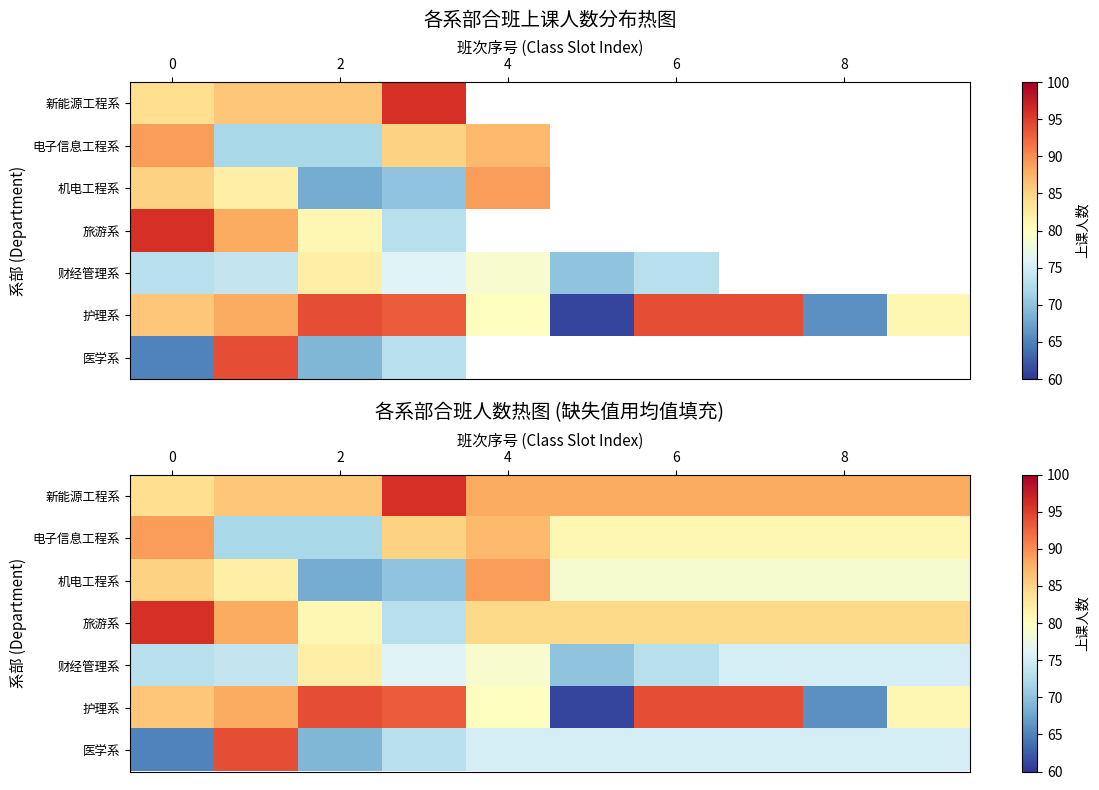

List the series in order of their peak value, lowest first.

财经管理系, 电子信息工程系, 机电工程系, 护理系, 医学系, 新能源工程系, 旅游系